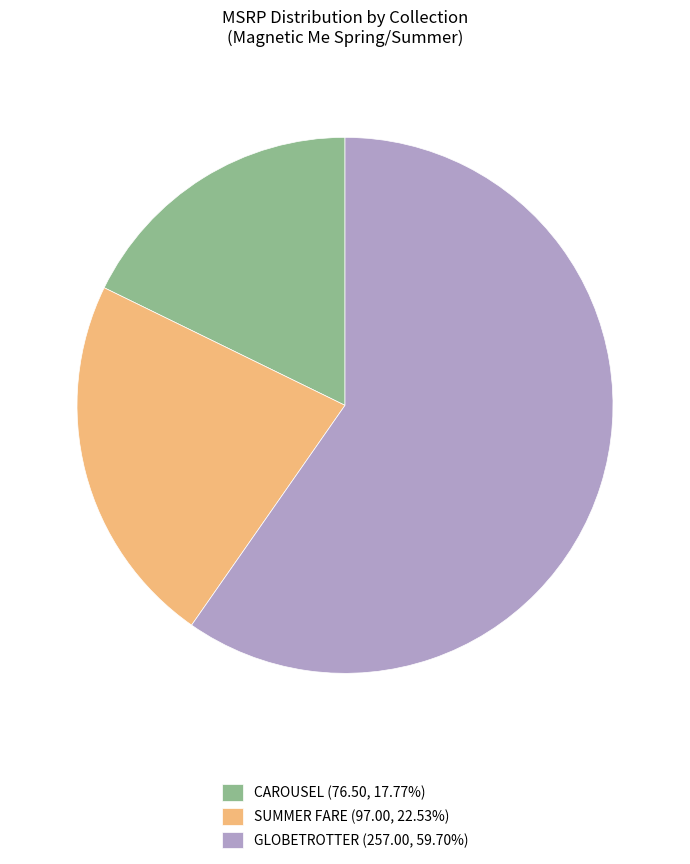

Do CAROUSEL (76.50, 17.77%) and GLOBETROTTER (257.00, 59.70%) together represent more than half of the pie?

Yes